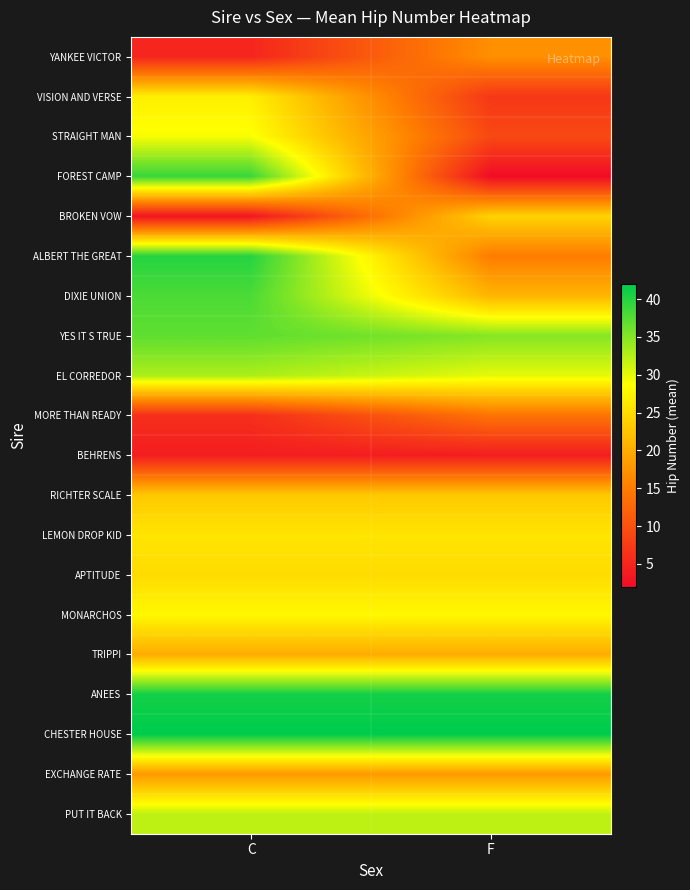

Between F and C, which is larger?

F